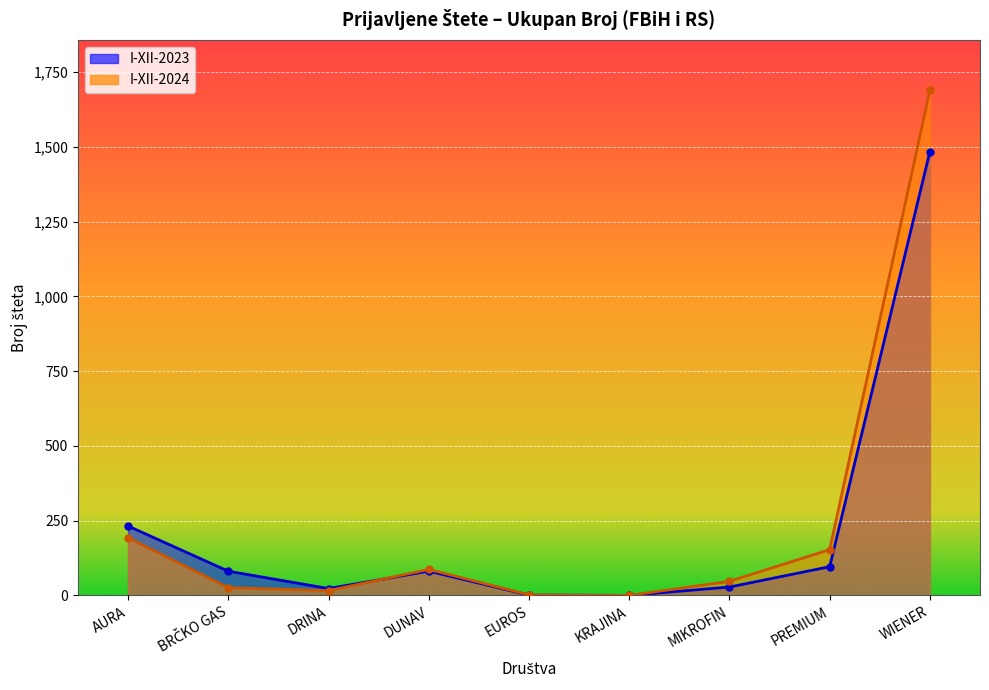

What position from the left is DUNAV?

4